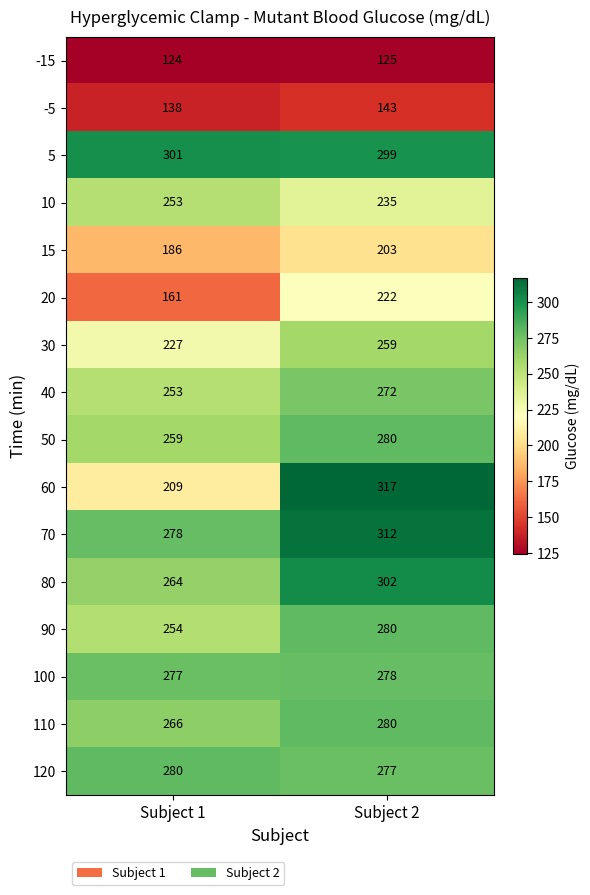

Which series has the widest spread of values?

60